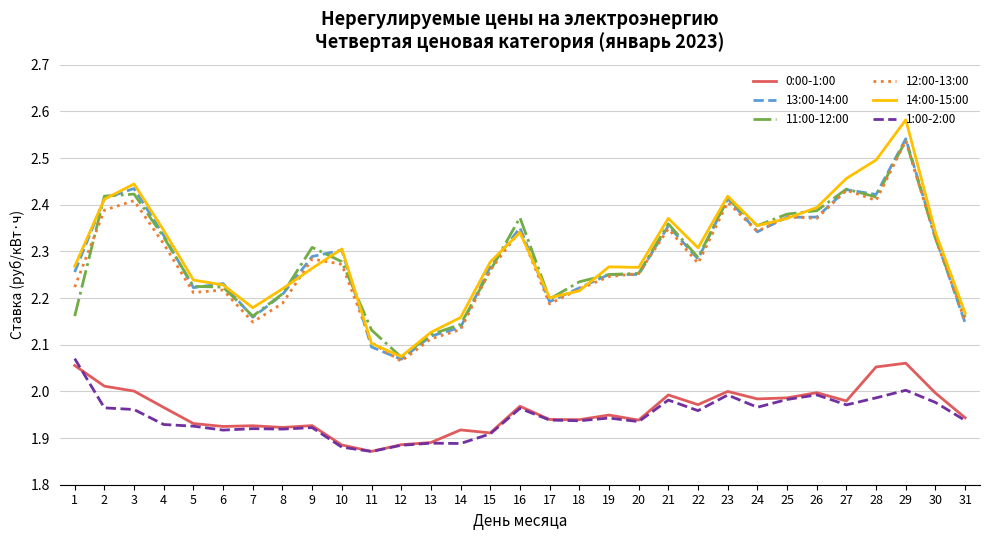

At which label does 12:00-13:00 reach its peak?

29